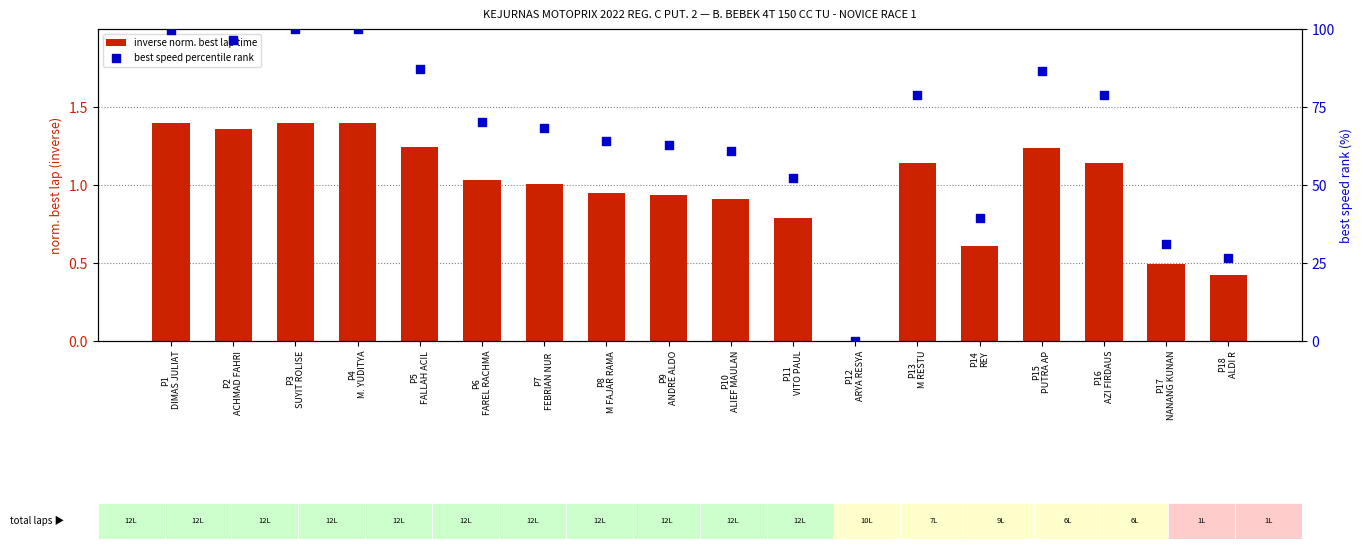

Which series contains the lowest Y value?

inverse norm. best lap time